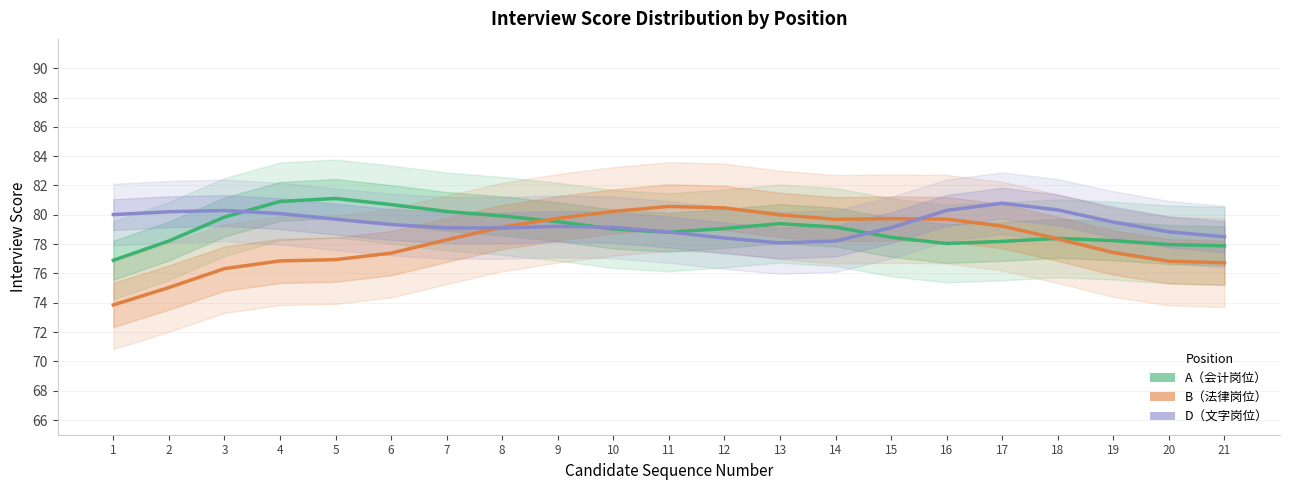

How many values in the A（会计岗位） series exceed 79?

11